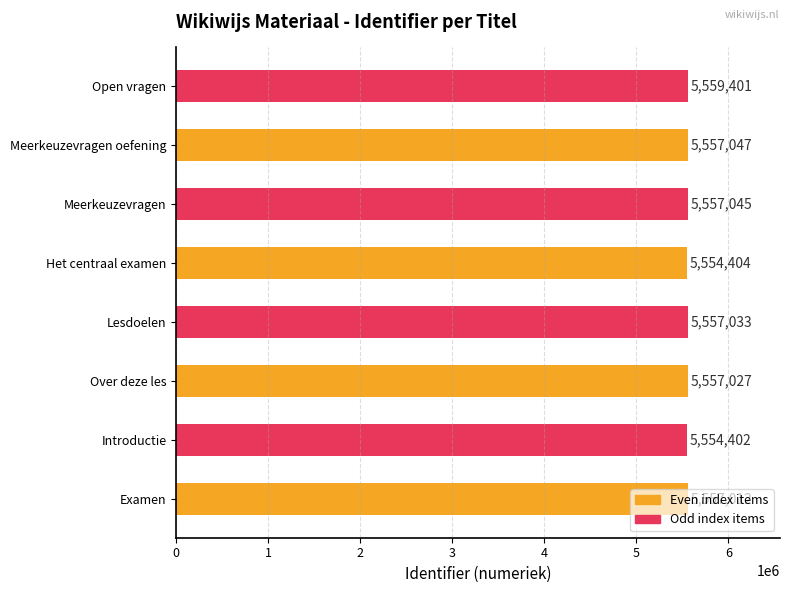

What is the change in value from Introductie to Meerkeuzevragen oefening?

+2645